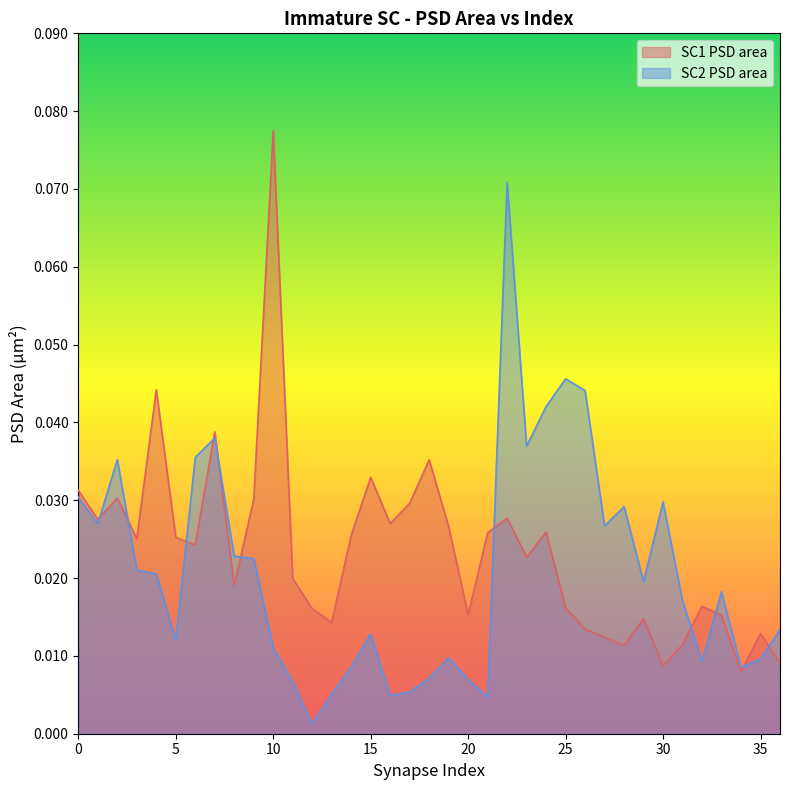

Rank the series at 10 from highest to lowest value.

SC1 PSD area, SC2 PSD area